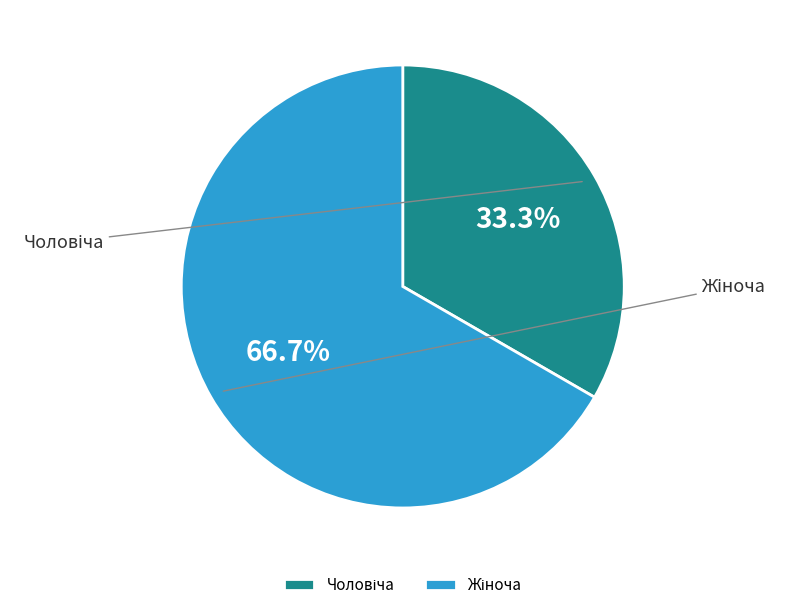

Combined, what portion of the pie is Чоловіча and Жіноча?

100.0%